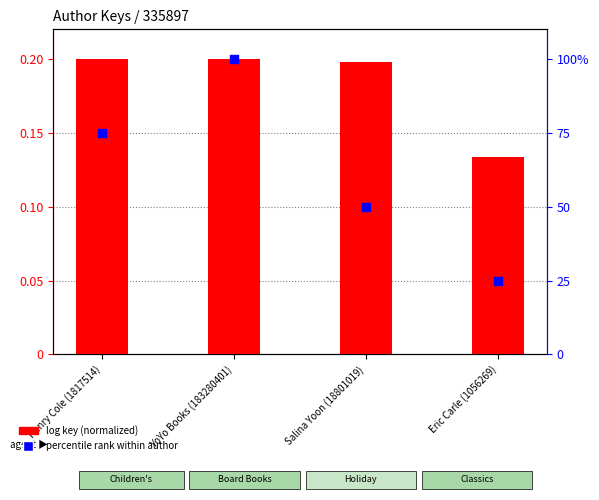

What are all the series names shown in the legend?

log key (normalized), percentile rank within author